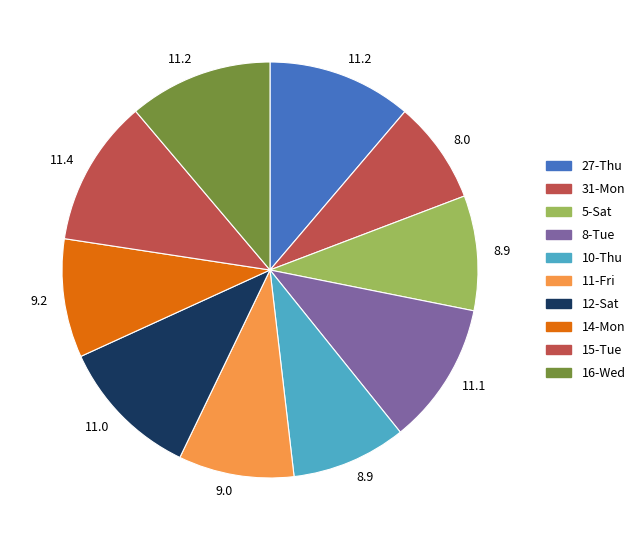

What is the smallest slice in the pie chart?

31-Mon